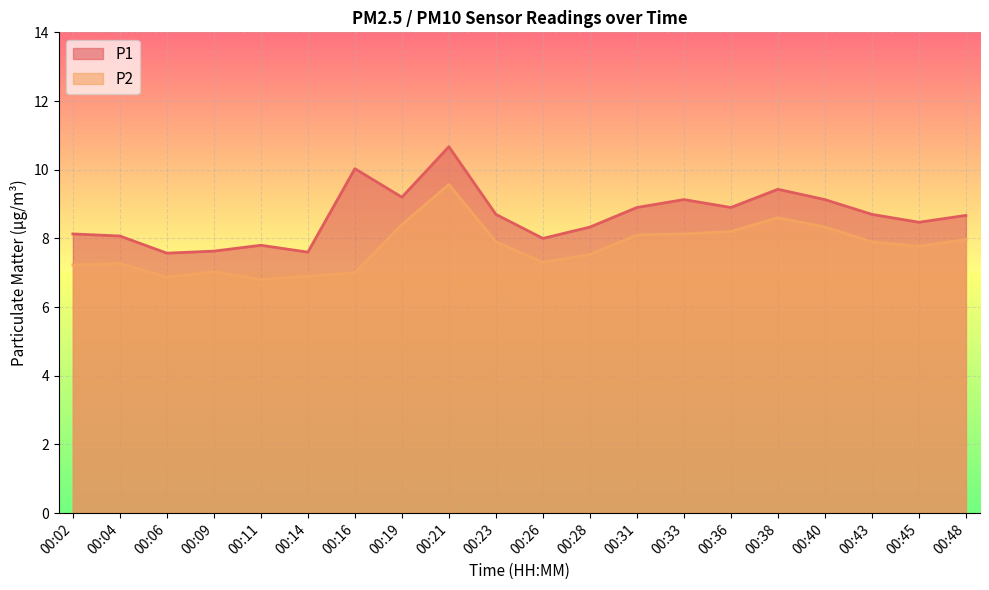

Which label corresponds to the smallest value in the chart?

00:11